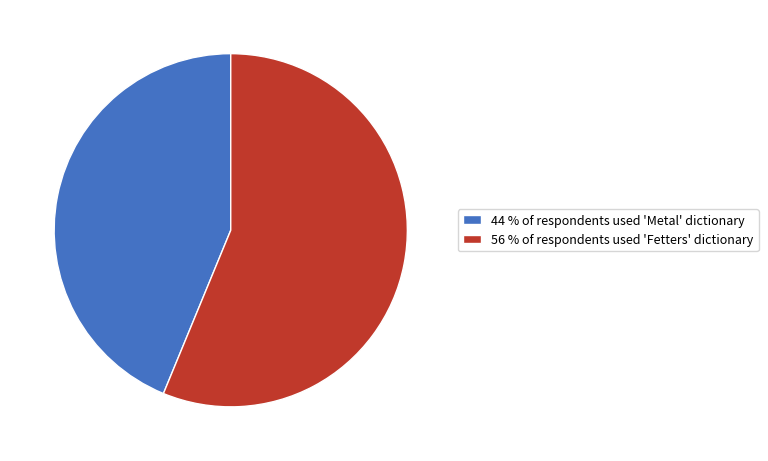

Is it true that 44 % of respondents used 'Metal' dictionary is 44% of the pie?

True